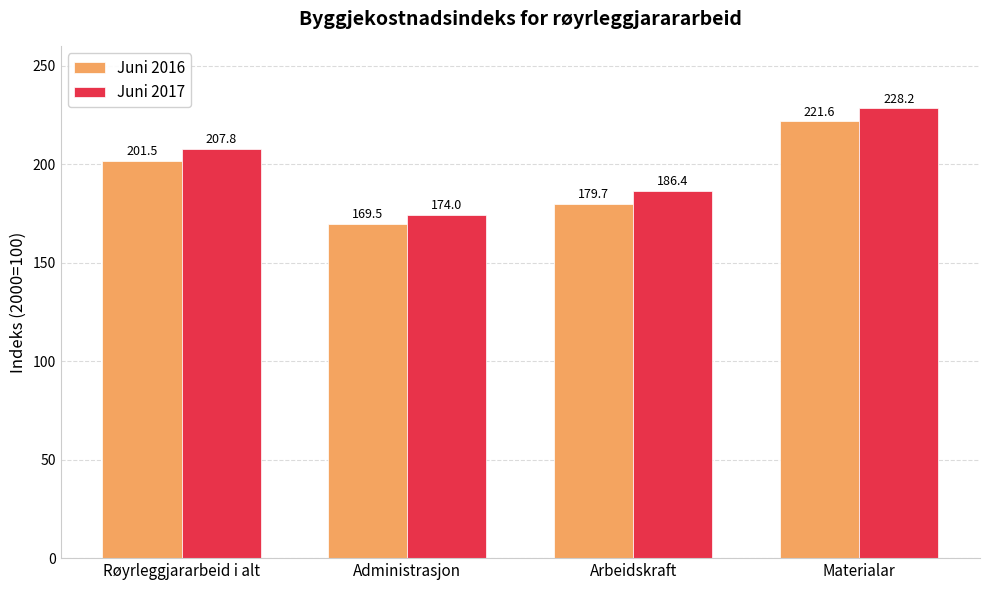

Reading left to right, list all the values displayed in this chart.

Juni 2016: 201.5	169.5	179.7	221.6
Juni 2017: 207.8	174.0	186.4	228.2